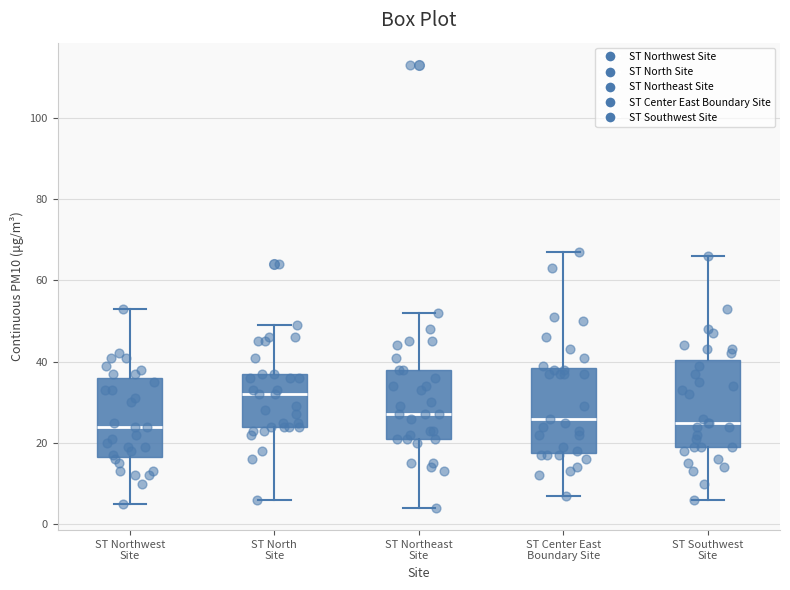

Where does the median line of the box for ST Center East Boundary Site sit on the y-axis? The values are not printed on the chart, so give them approximately, as read against the axis.

26